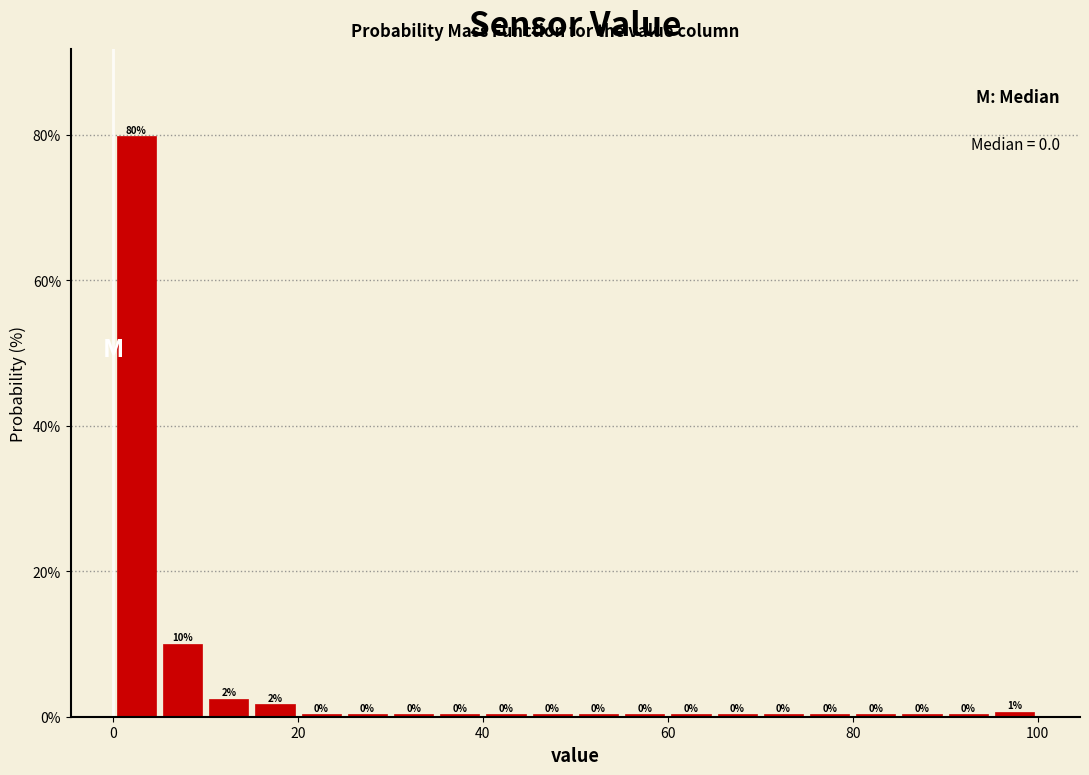

Read against the x-axis, roughly where is the centre of the tallest bar?

2